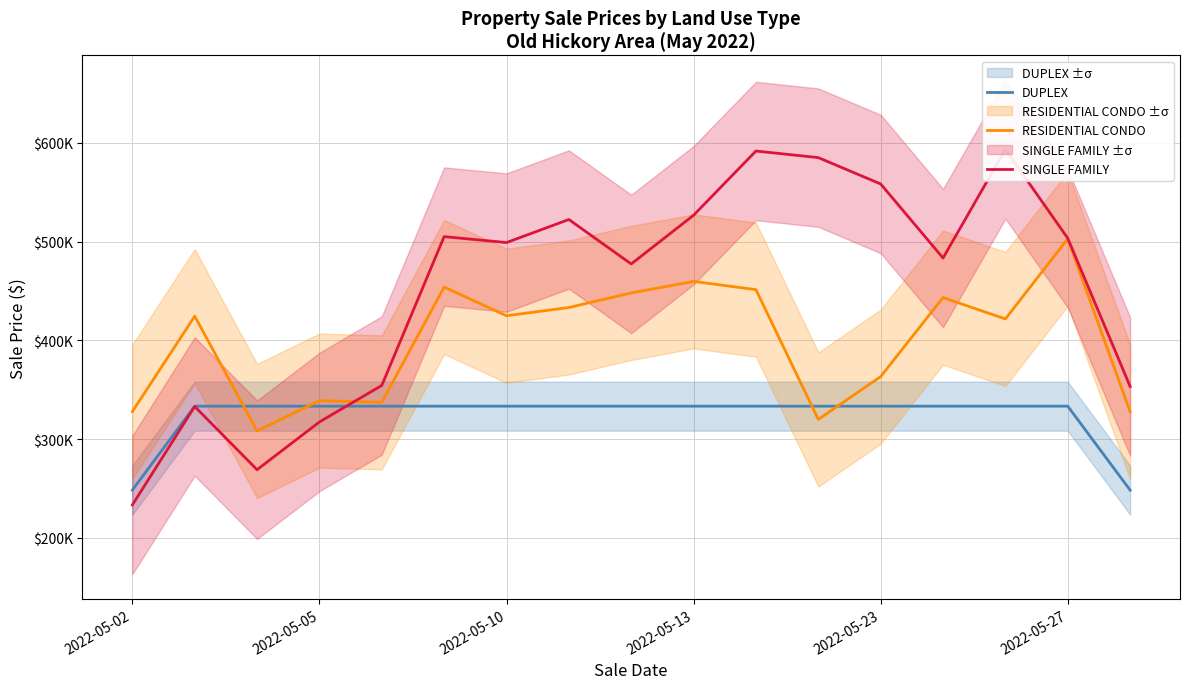

How many values in the RESIDENTIAL CONDO series are below 424440?

8